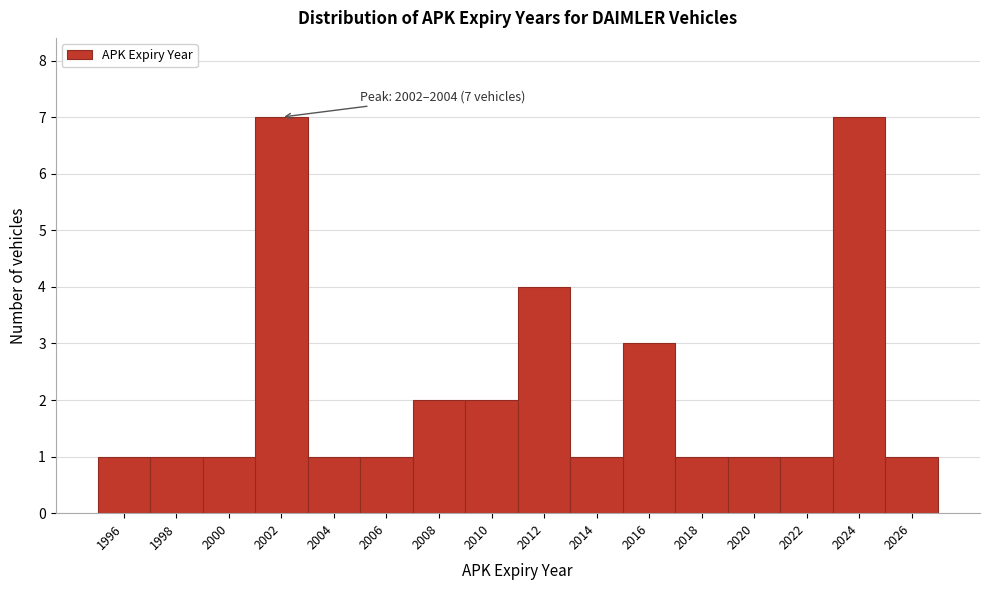

Reading left to right, list all the values displayed in this chart.

1996=1	1998=1	2000=1	2002=7	2004=1	2006=1	2008=2	2010=2	2012=4	2014=1	2016=3	2018=1	2020=1	2022=1	2024=7	2026=1